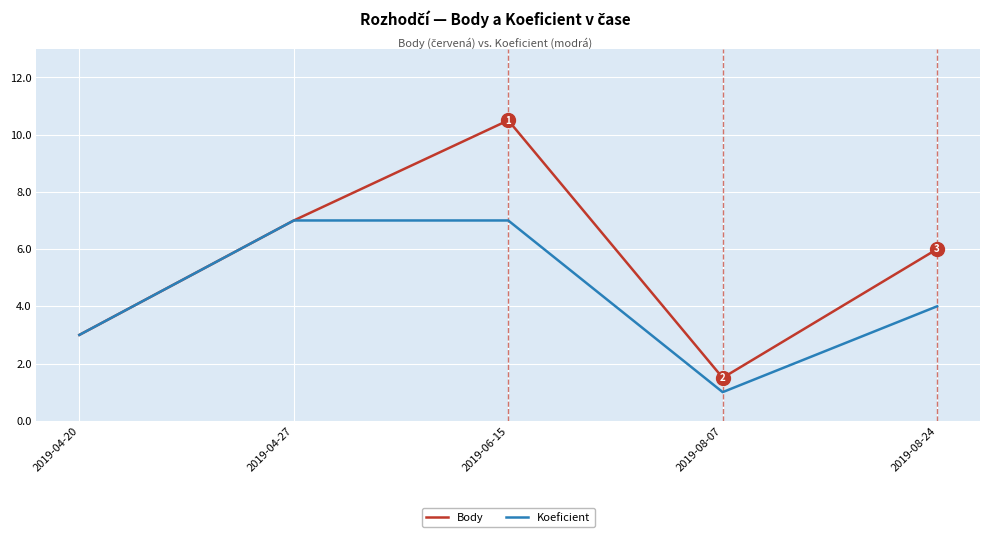

Is the value of Koeficient at 2019-04-27 greater than the value of Body at 2019-06-15?

No